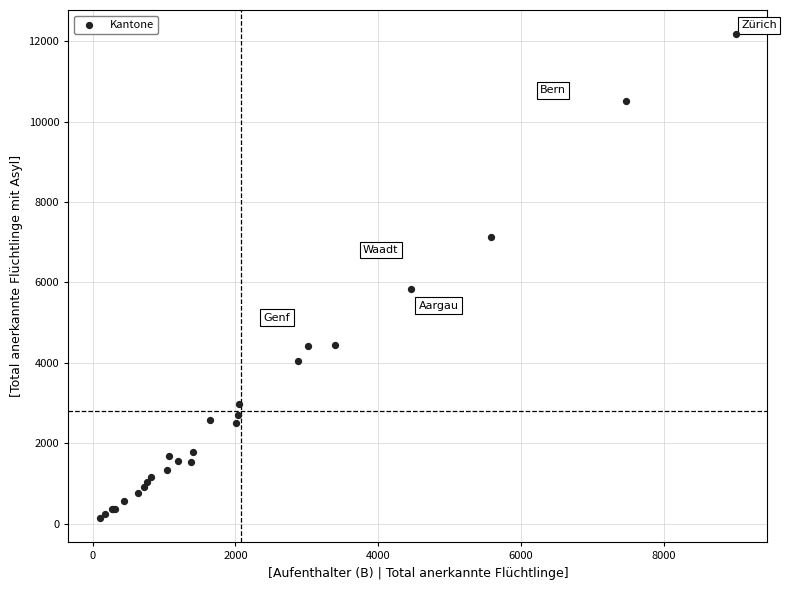

What Y value in the scatter plot is closest to 6156?

5846